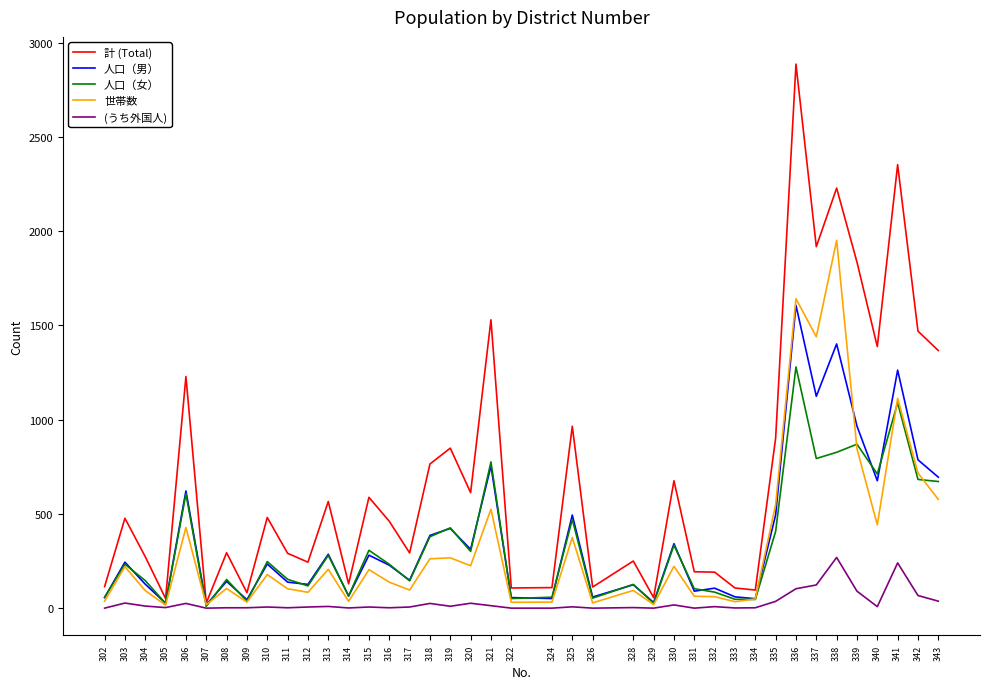

Which series changed the most between 333 and 336?

計 (Total)